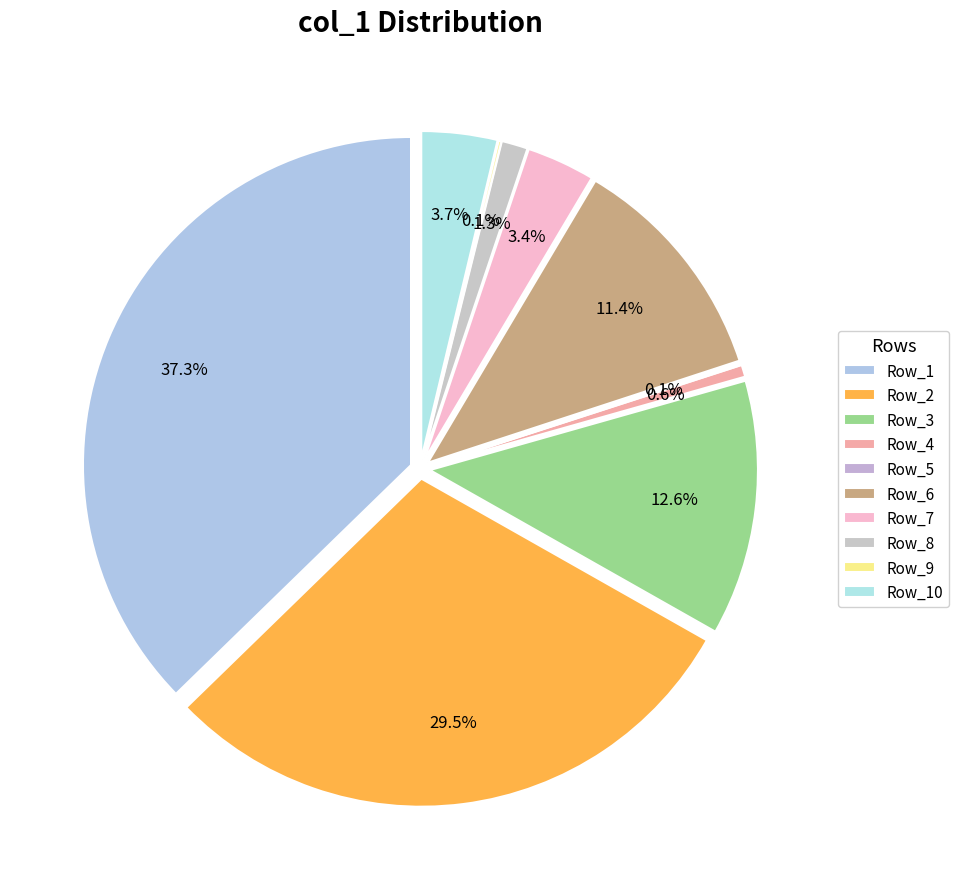

To the nearest percent, what percentage of the pie is Row_7?

3%